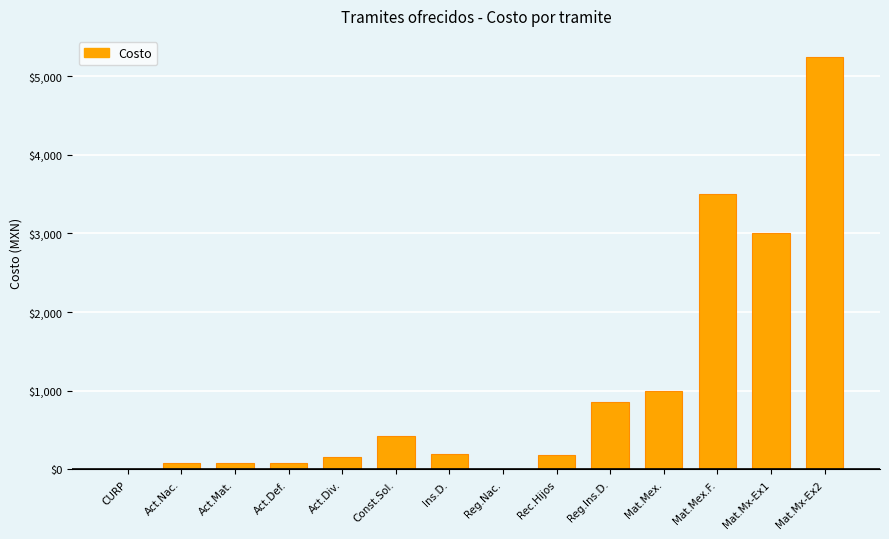

True or false: the data shows 1470 at Reg.Ins.D..

False